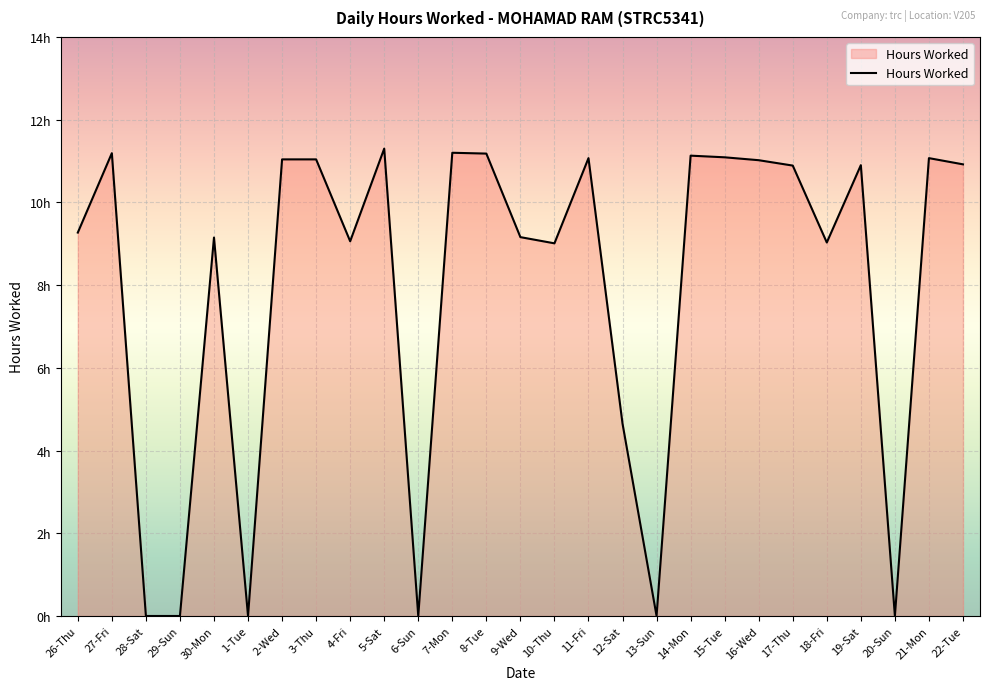

Does the chart display data point markers on the line(s)?

No